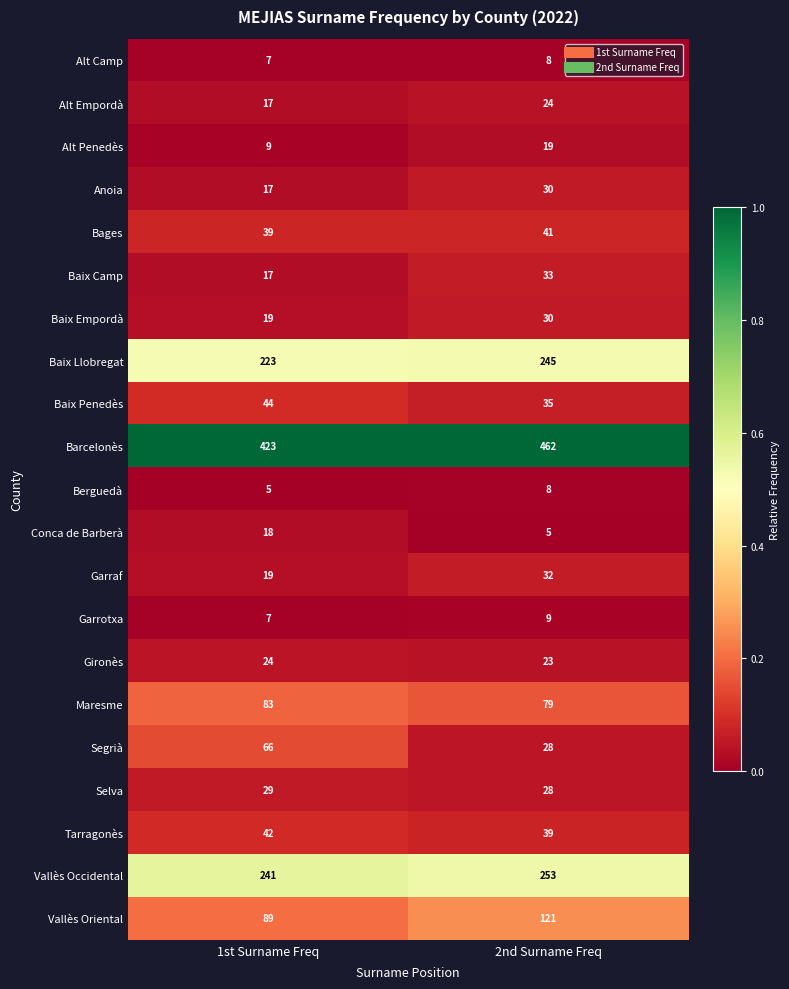

What is the total value across all series at 2nd Surname Freq?

1552